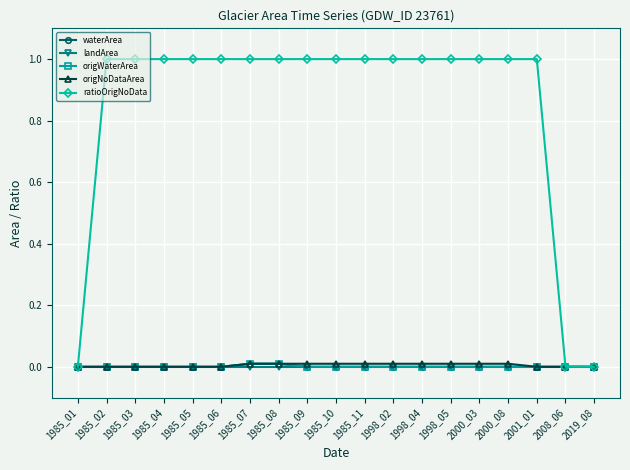

Is this an area chart (filled region under the line)?

No